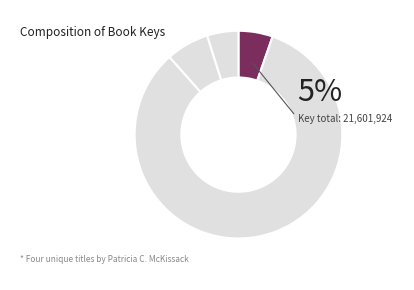

What is the smallest slice in the pie chart?

Ma Dear's Aprons